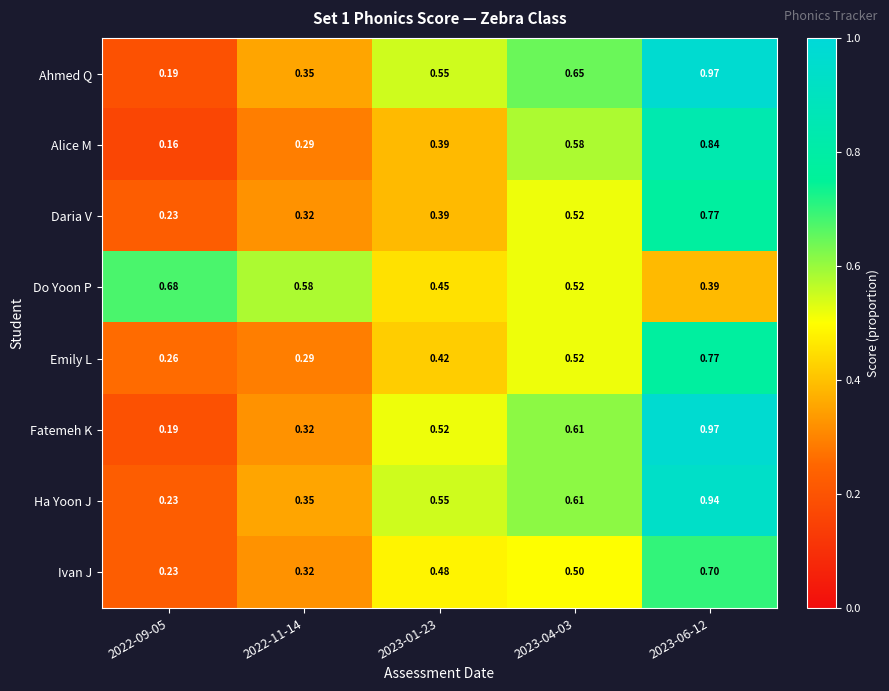

Which series has the largest total across all categories?

Ahmed Q